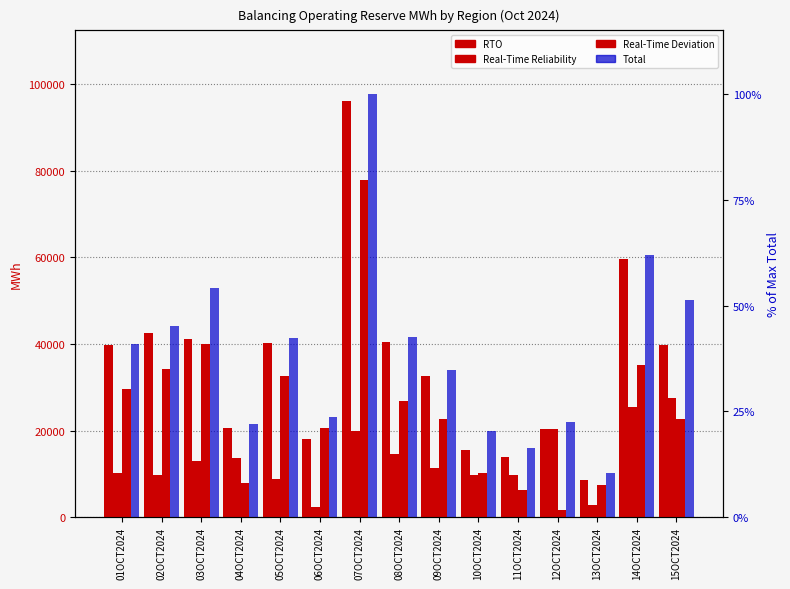

The value of Total at 06OCT2024 is 39296.2. True or false?

False